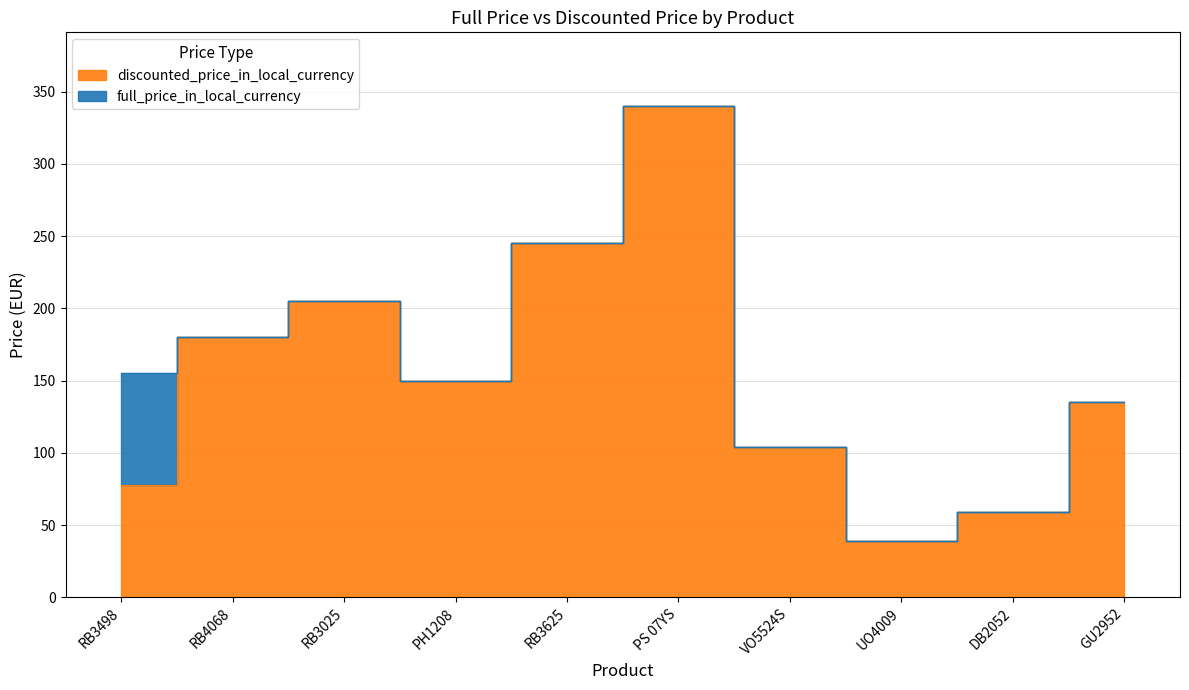

How many values in the full_price_in_local_currency series exceed 155?

4